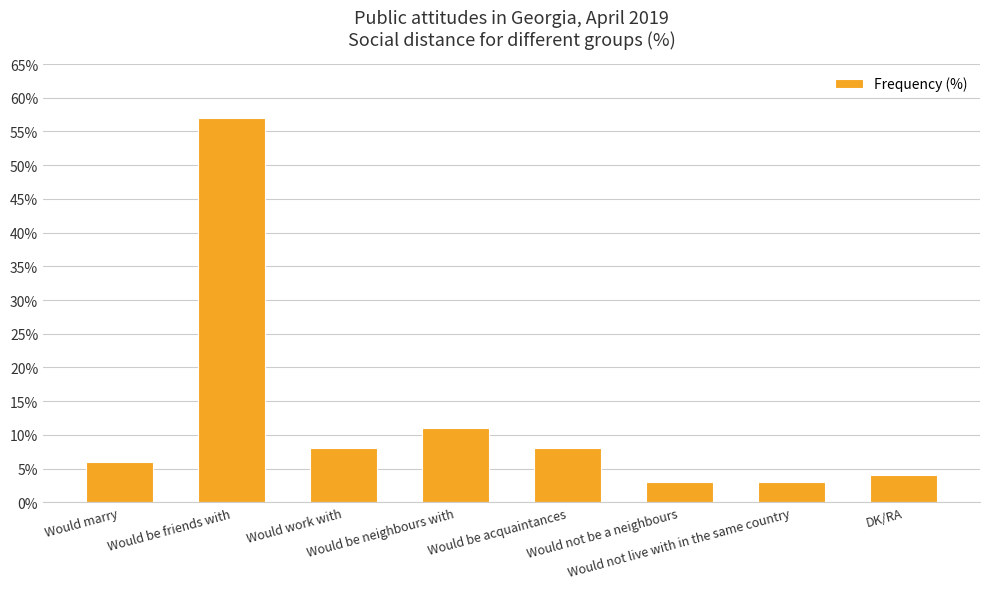

What is the ratio of the value at Would be neighbours with to the value at Would not live with in the same country?

3.7